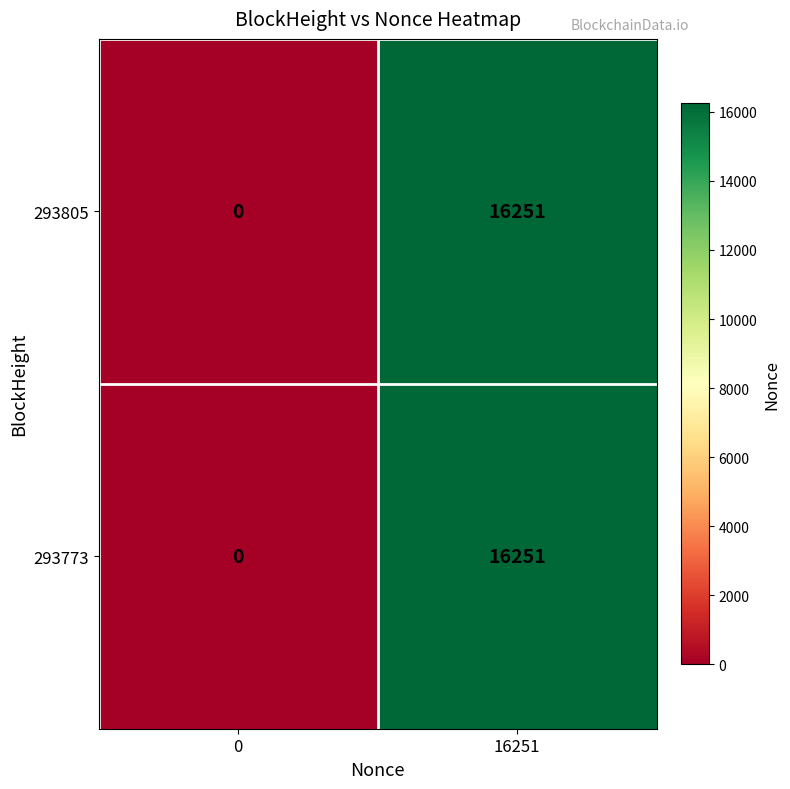

Reading left to right, extract all data points from this chart.

293805: 0=0	16251=16251
293773: 0=0	16251=16251